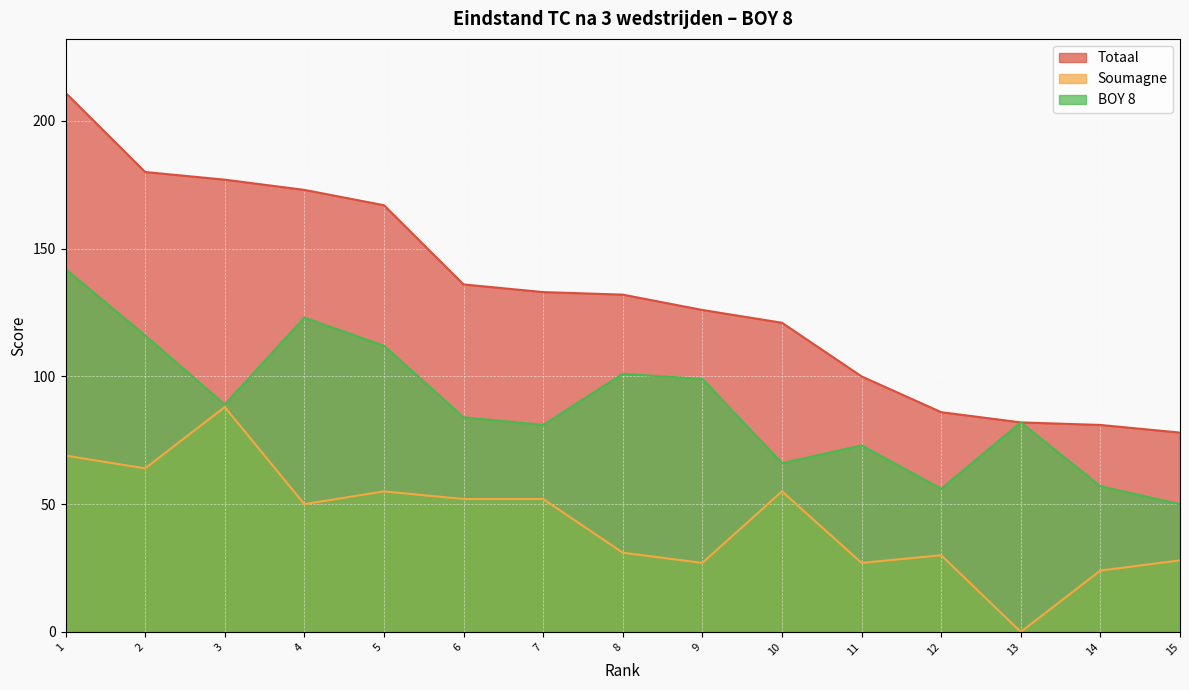

How many series are shown in this chart?

3